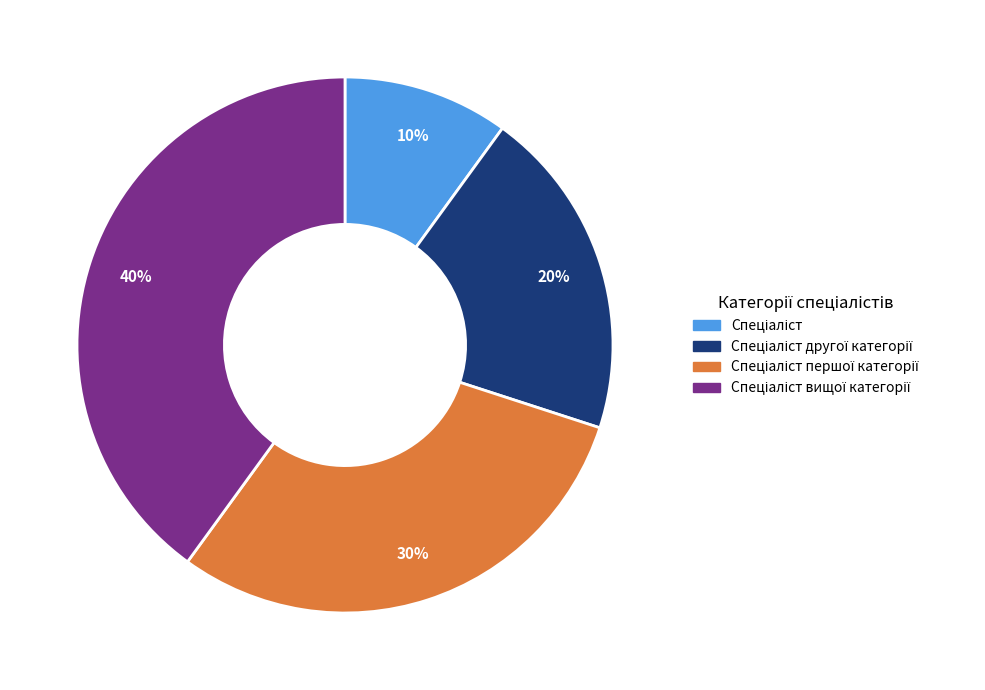

To the nearest percent, what is the difference between the largest and smallest slice percentages?

30%